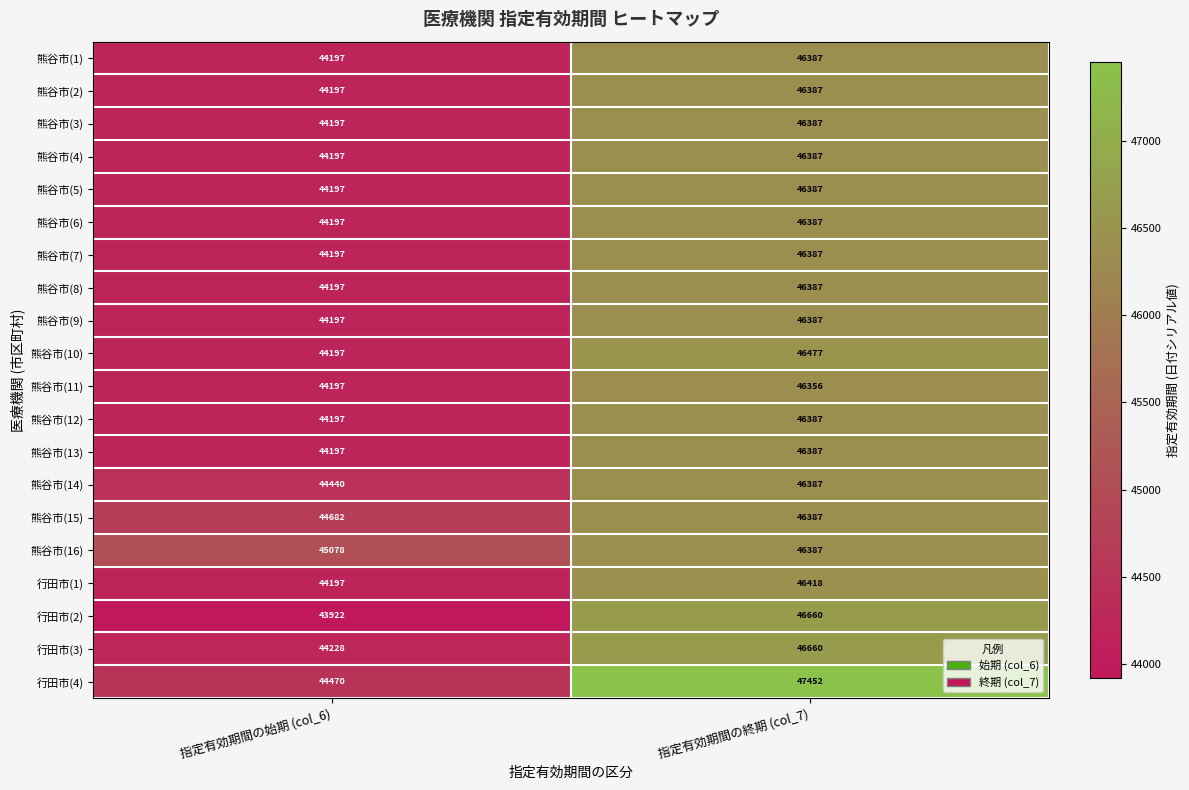

The value of 熊谷市(13) at 指定有効期間の終期 (col_7) is 46387. True or false?

True